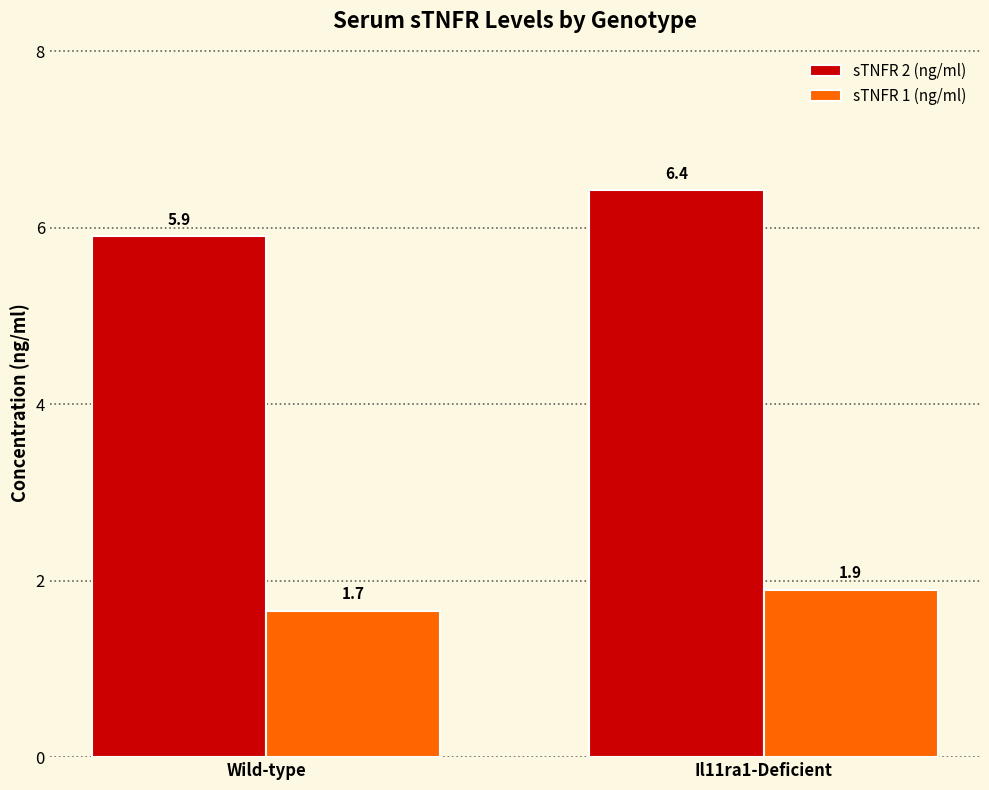

Rank the series at Wild-type from lowest to highest value.

sTNFR 1 (ng/ml), sTNFR 2 (ng/ml)